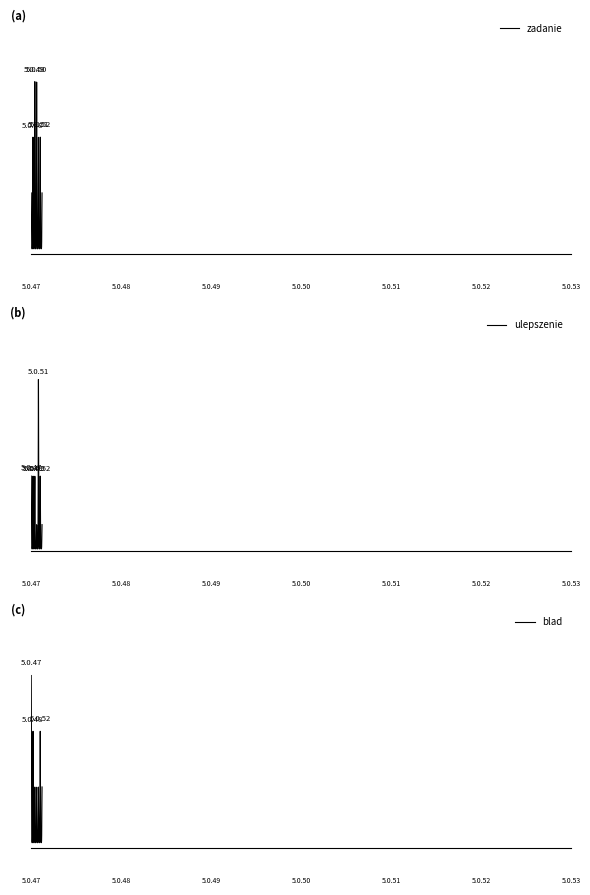

Is it true that blad equals 3 at 5.0.52?

False